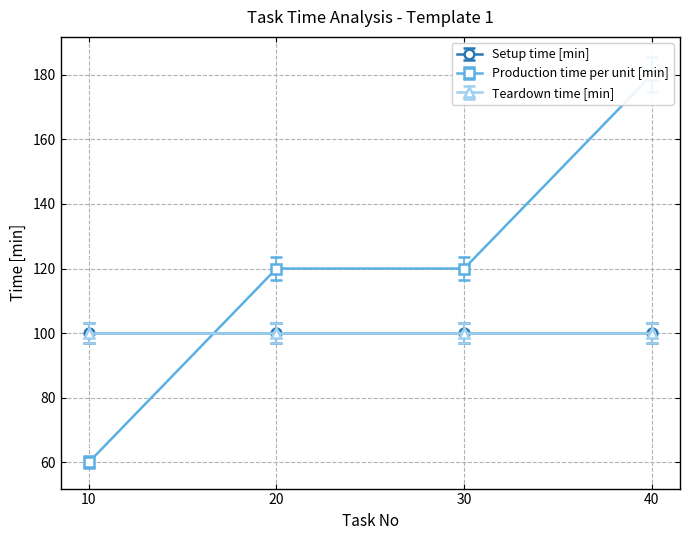

Between 10 and 40, which is larger?

10